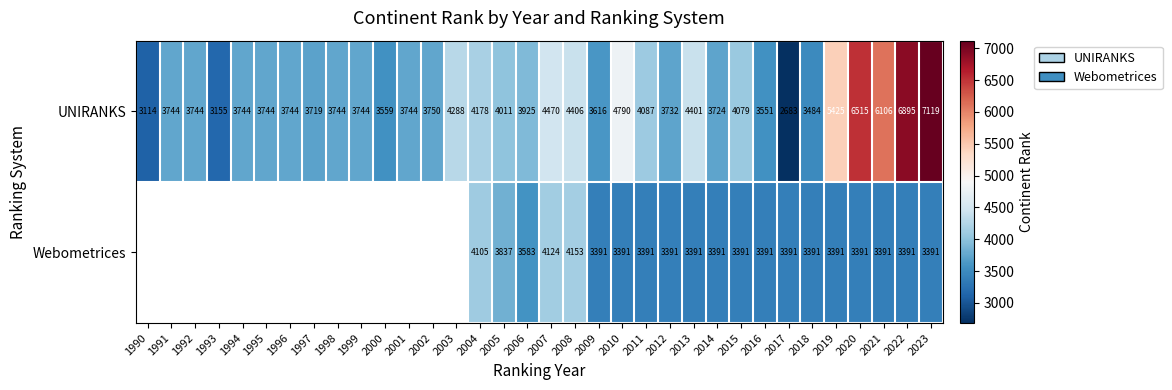

What is the total value across all series at 2010?

8181